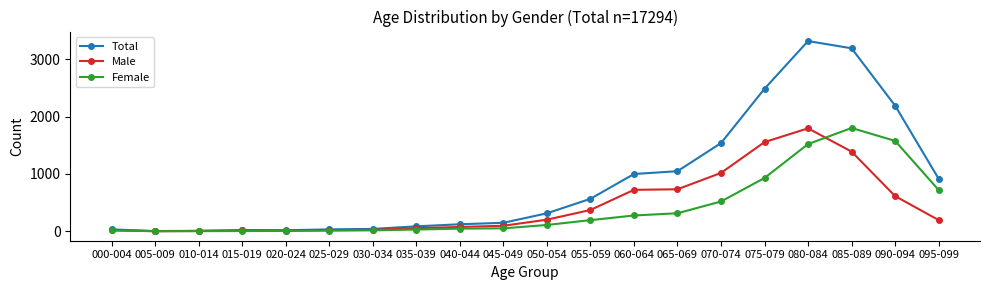

What is the difference between the Male values at 020-024 and 035-039?

44